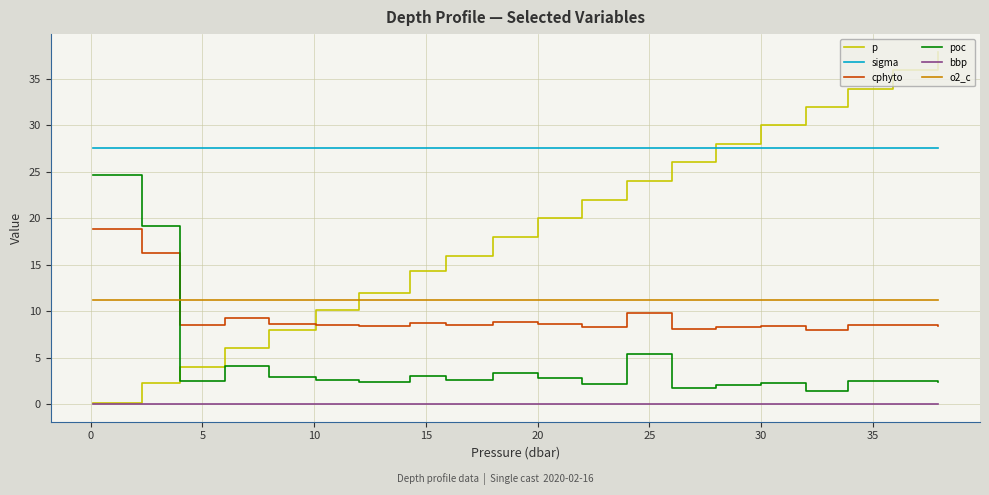

True or false: bbp and sigma cross at least once.

False